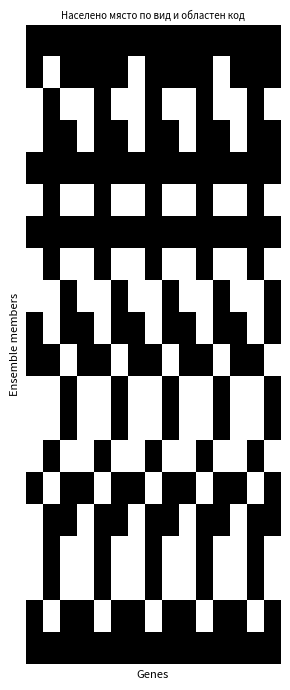

What is the greatest value displayed?

1